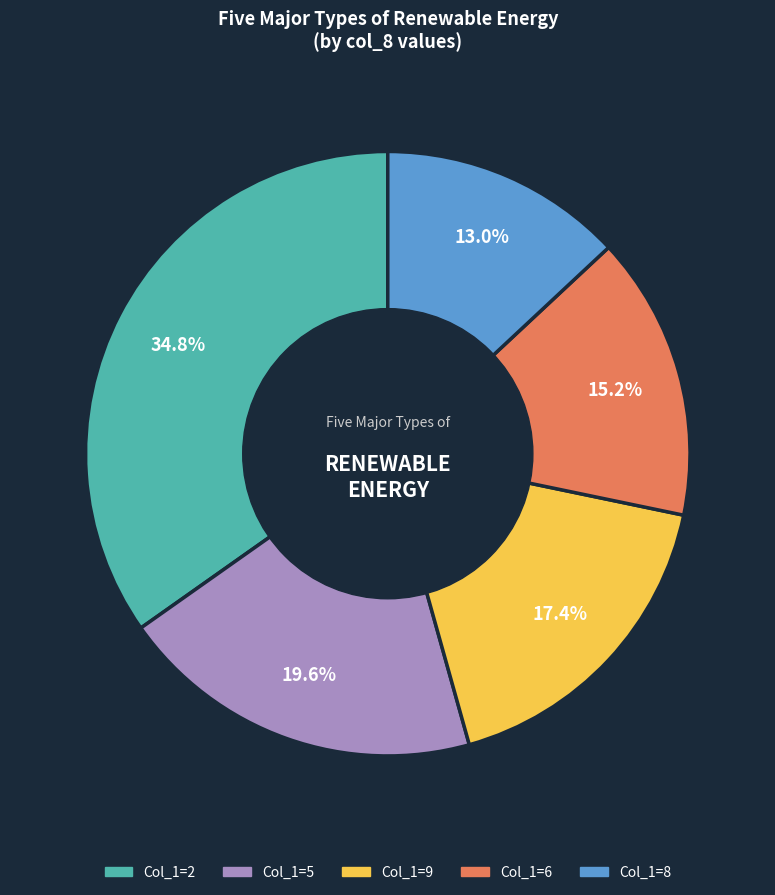

Does any single category account for the majority?

No